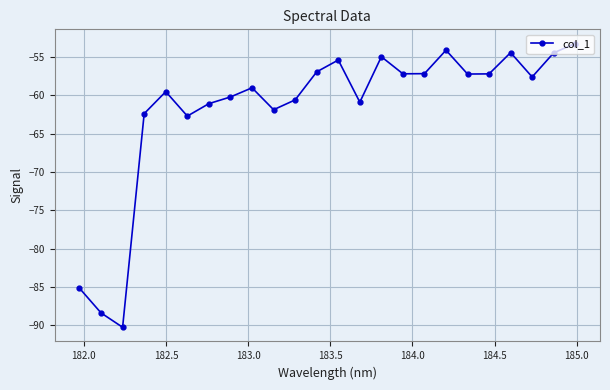

What is the maximum value shown in the chart?

-53.2